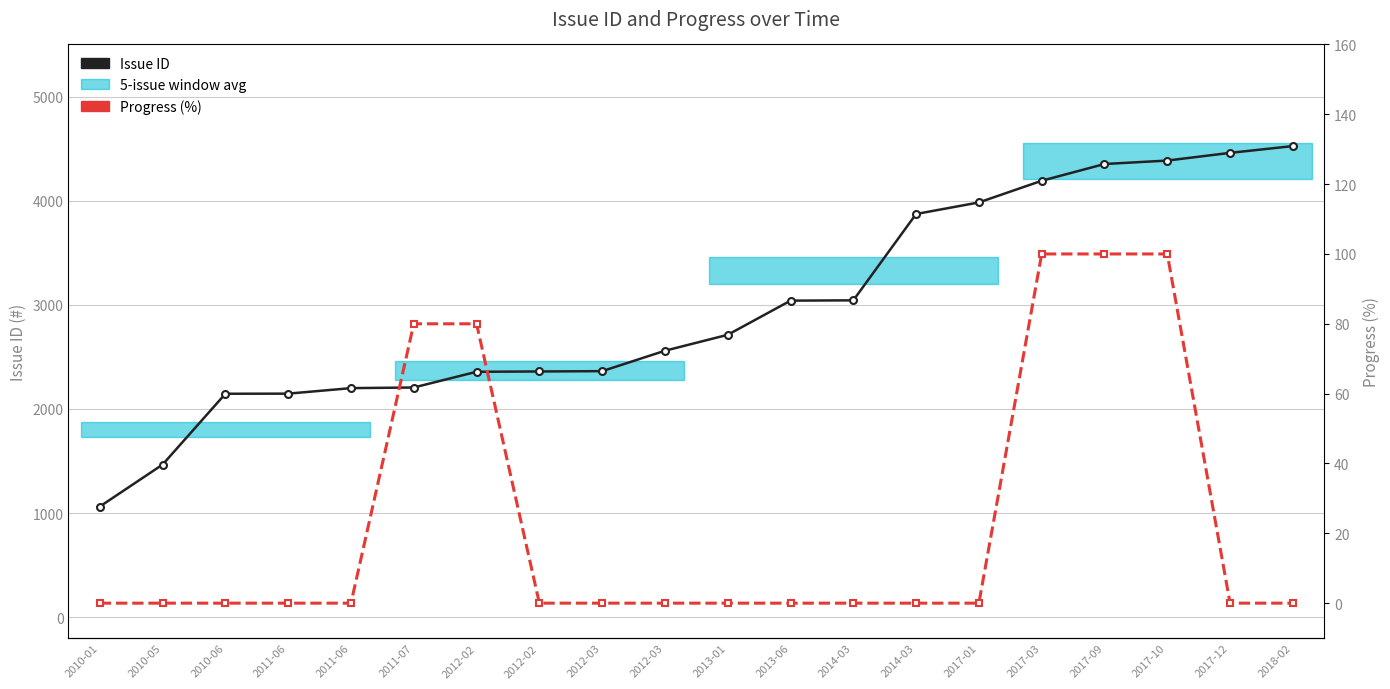

Is the value of Issue ID at 2012-02 greater than the value of Progress (%) at 2012-03?

Yes